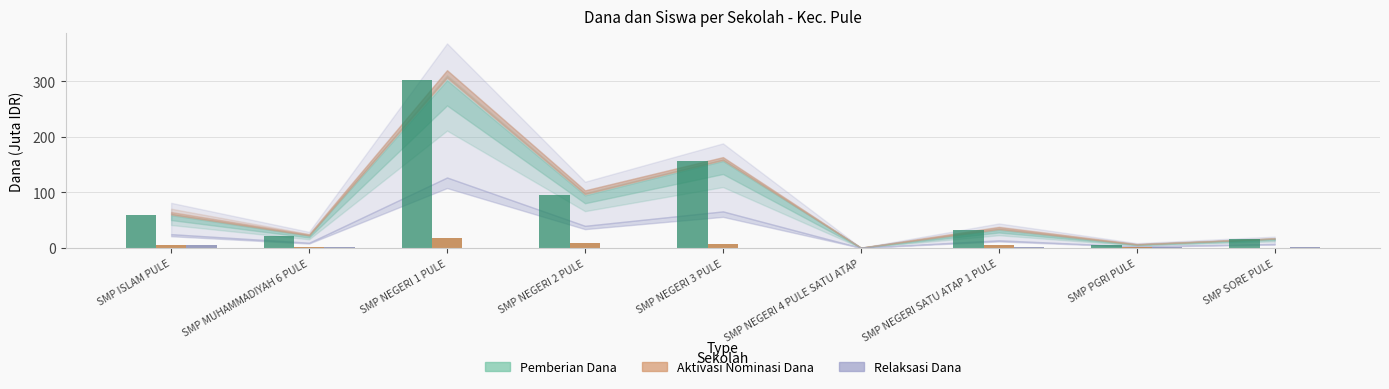

Which category has the highest value in the Pemberian Dana series?

SMP NEGERI 1 PULE